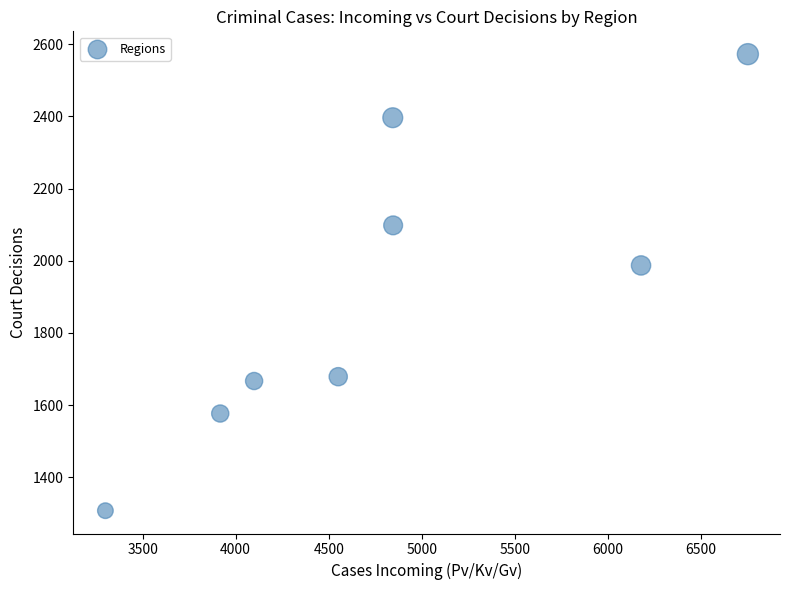

What is the range of Y values (max minus min)?

1264